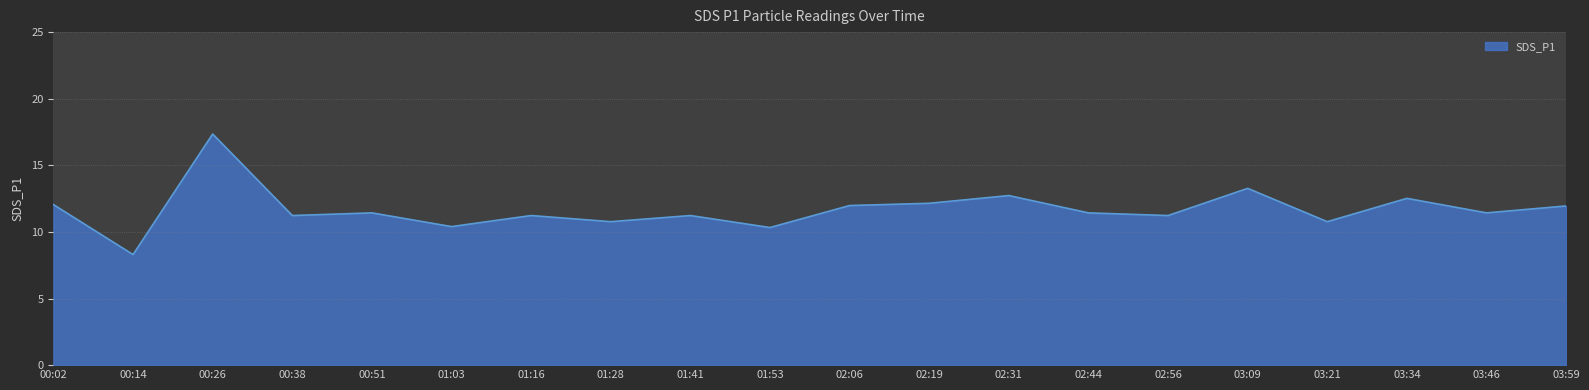

What value does the data have at 02:06?

12.0